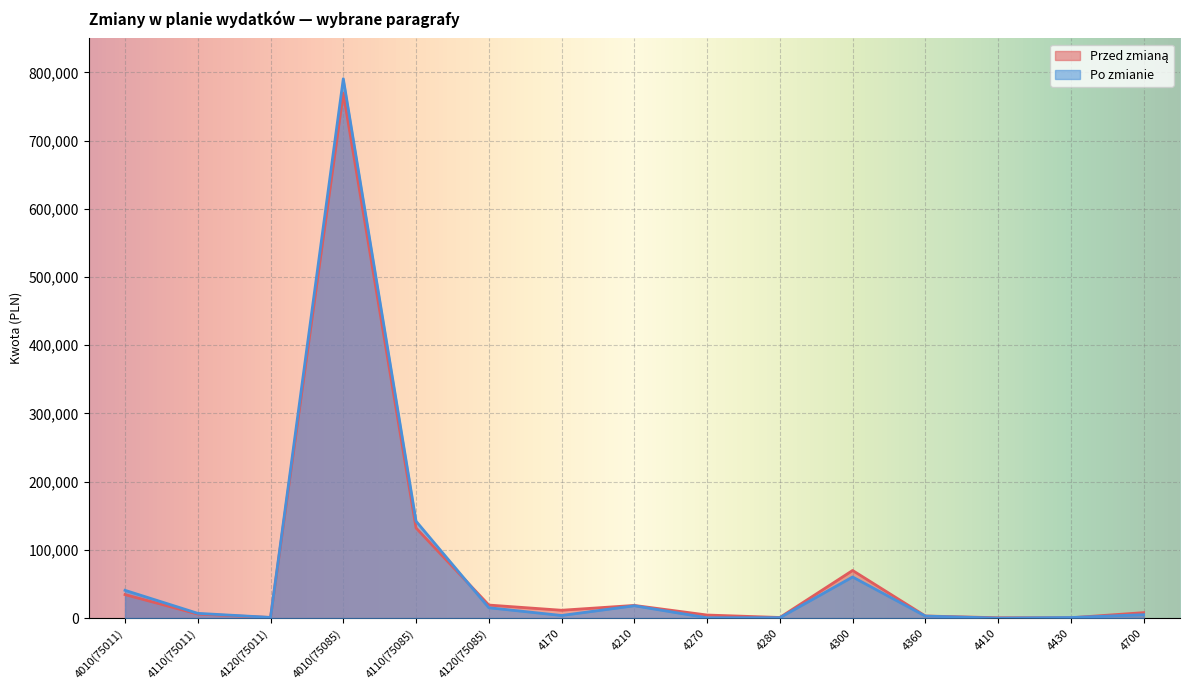

How many lines are shown in the chart?

2